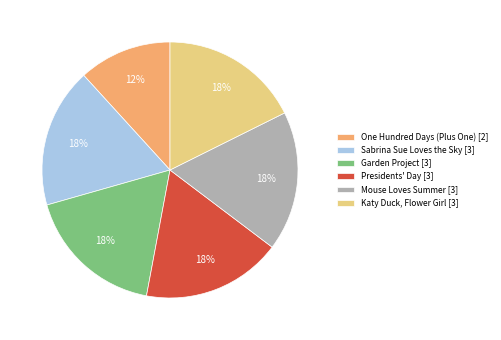

What is the ratio of the value at Sabrina Sue Loves the Sky [3] to the value at Katy Duck, Flower Girl [3]?

1.0